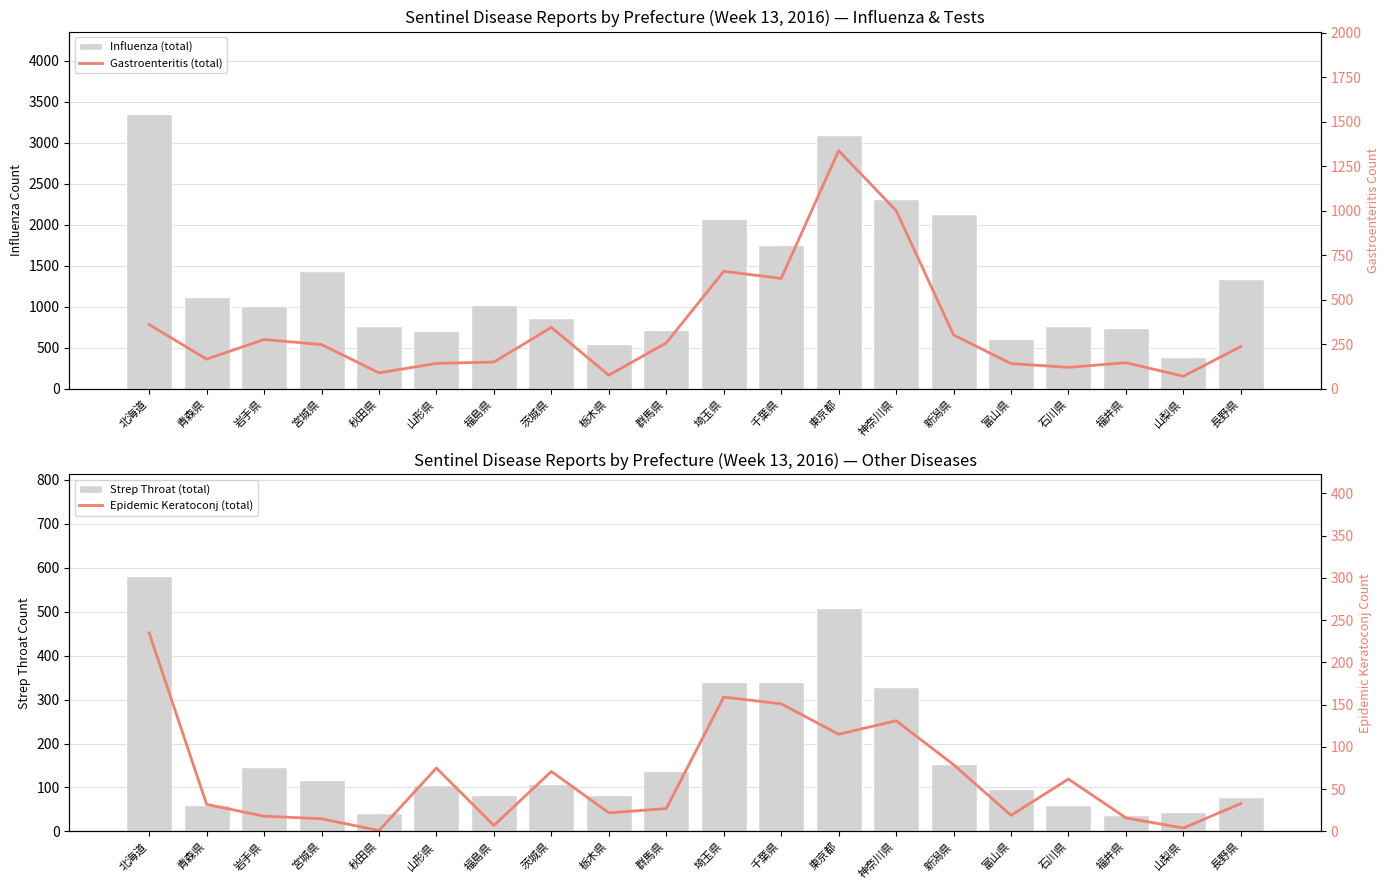

Where does the Epidemic Keratoconj (total) series first go above 33?

北海道